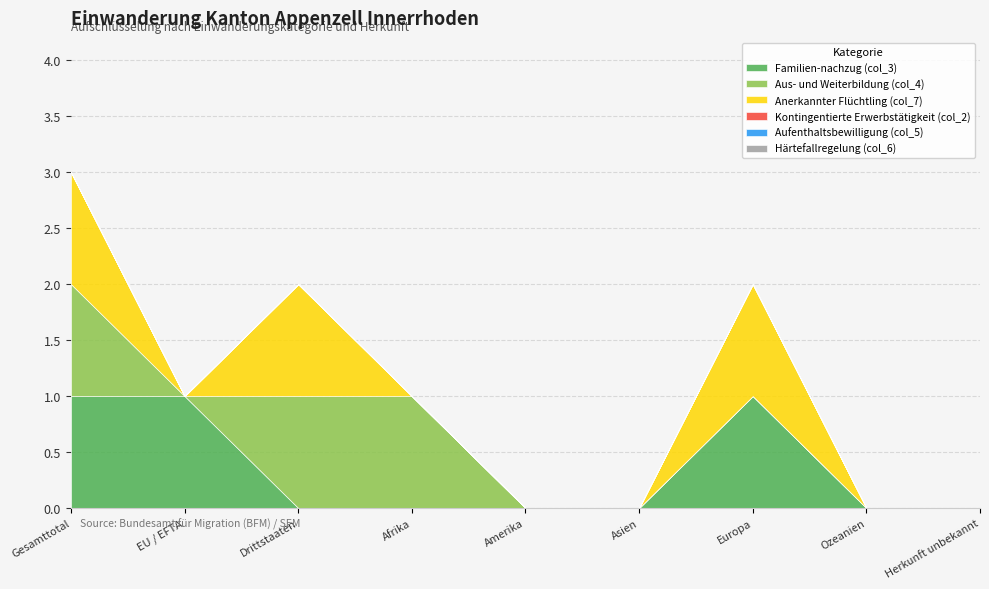

At Asien, list the series in order from largest to smallest.

Familien-nachzug (col_3), Aus- und Weiterbildung (col_4), Anerkannter Flüchtling (col_7), Kontingentierte Erwerbstätigkeit (col_2), Aufenthaltsbewilligung (col_5), Härtefallregelung (col_6)